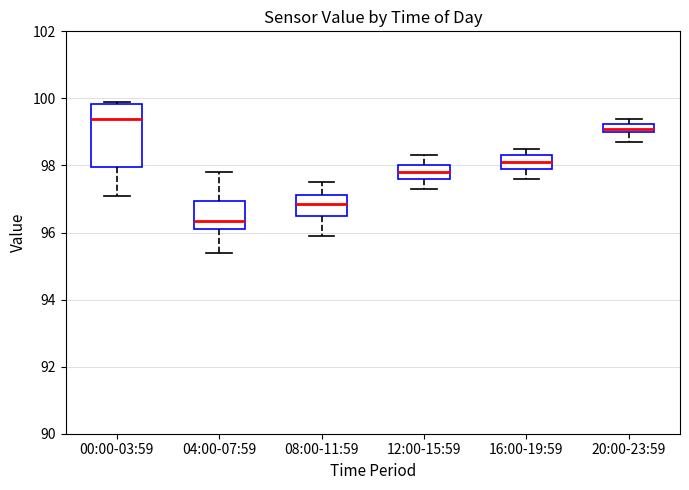

Comparing the boxes themselves (not the whiskers), which one is the tallest?

00:00-03:59